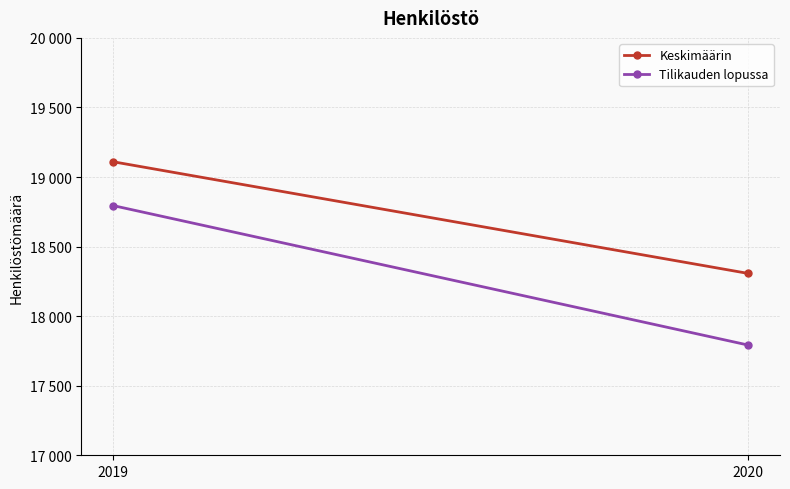

What is the difference between the highest and lowest values at 2020?

515